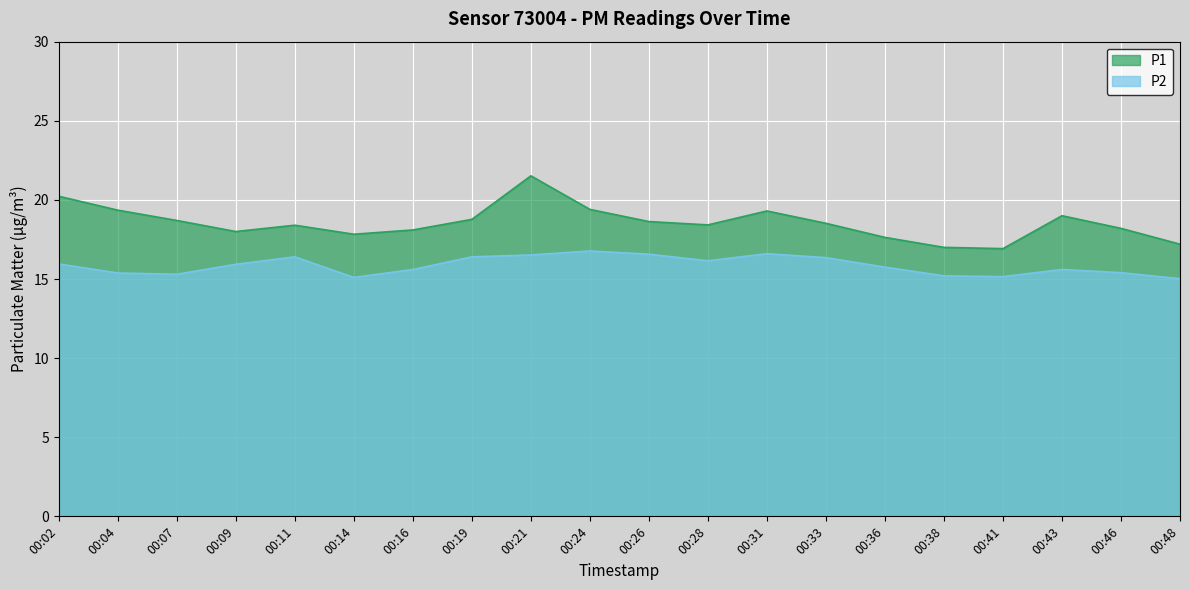

Rank the series by their maximum value, from highest to lowest.

P1, P2